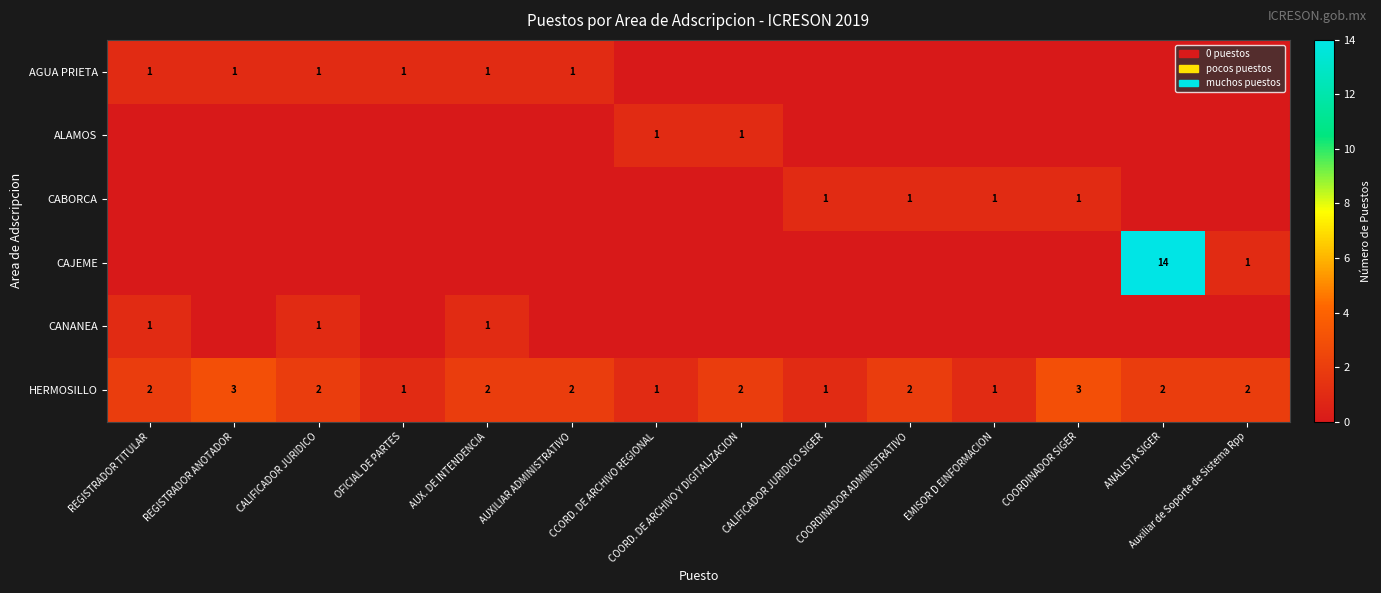

The HERMOSILLO series shows 3 at ANALISTA SIGER. True or false?

False